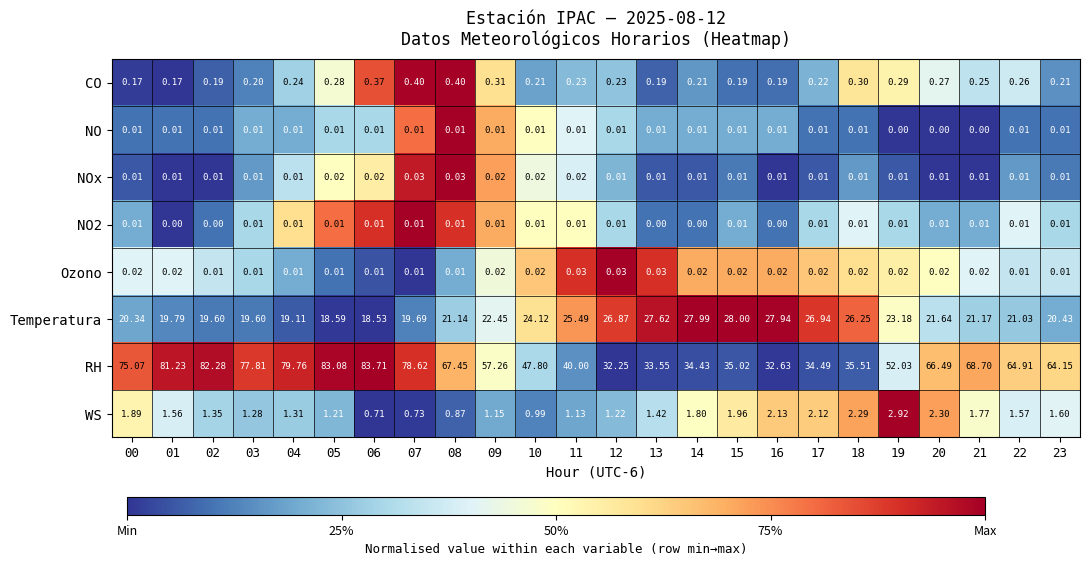

Between 12 and 19, which series saw the biggest shift?

RH